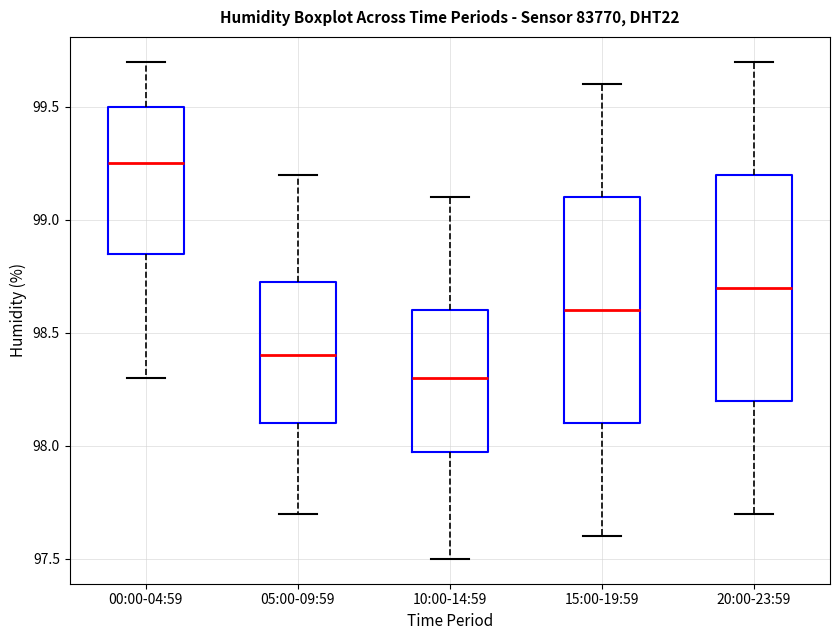

Reading left to right, transcribe this box plot: for each box, give where its median line is, the range the box spans, and where its two whiskers end, as read against the y-axis. The values are not printed on the chart, so give them approximately, as read against the axis.

00:00-04:59: median 99.25, box 98.85 to 99.50, whiskers 98.30 to 99.70
05:00-09:59: median 98.40, box 98.10 to 98.75, whiskers 97.70 to 99.20
10:00-14:59: median 98.30, box 98.00 to 98.60, whiskers 97.50 to 99.10
15:00-19:59: median 98.60, box 98.10 to 99.10, whiskers 97.60 to 99.60
20:00-23:59: median 98.70, box 98.20 to 99.20, whiskers 97.70 to 99.70